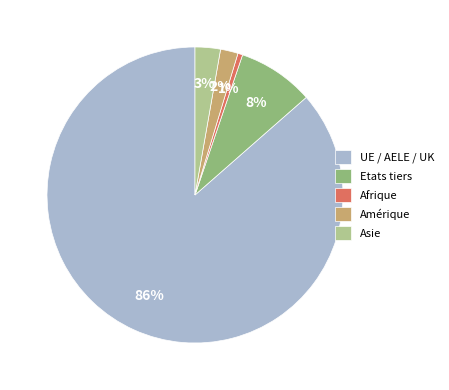

Is there a majority slice in this chart?

Yes